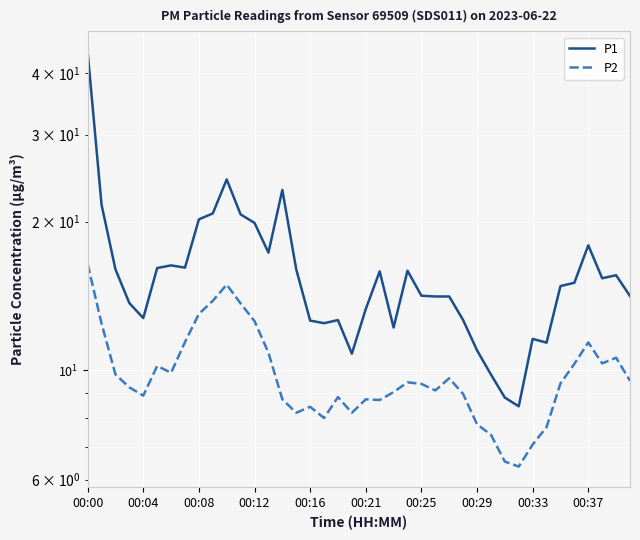

True or false: P1 has more than 2 interior local peaks.

True